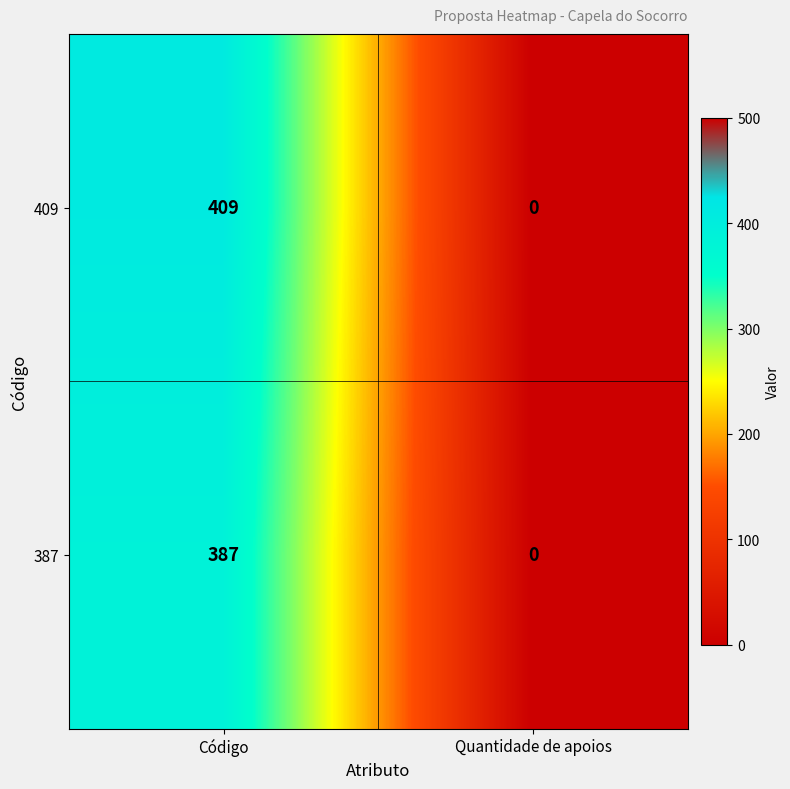

What is the sum of all 409 values?

409